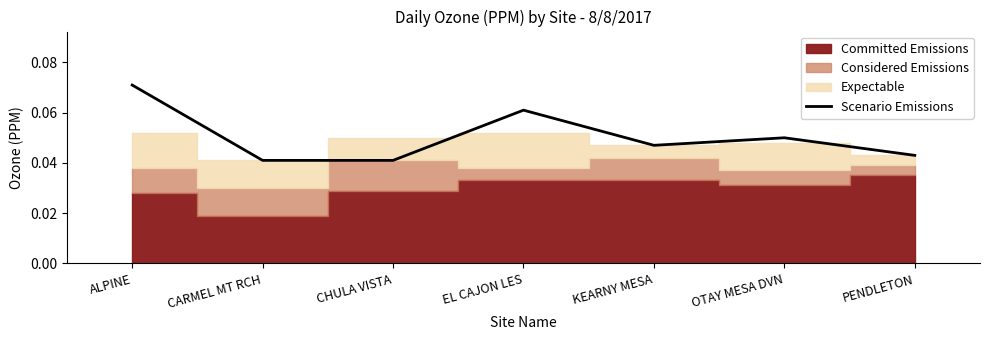

What is the sum of all values?

0.4